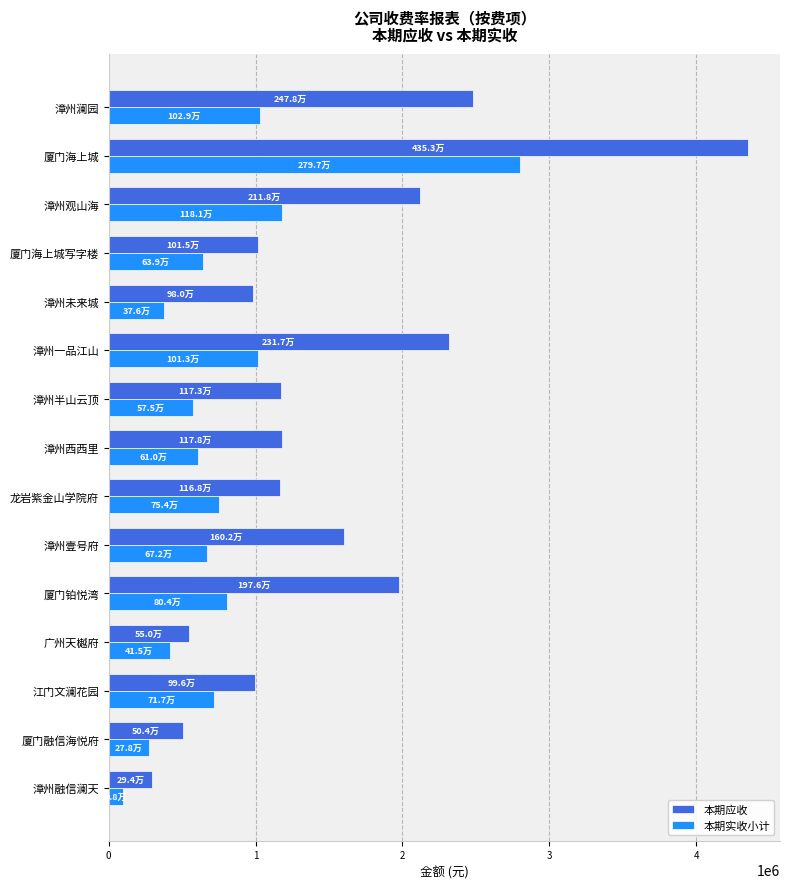

What is the sum of the 本期应收 values at 漳州一品江山 and 广州天樾府?

2866486.8